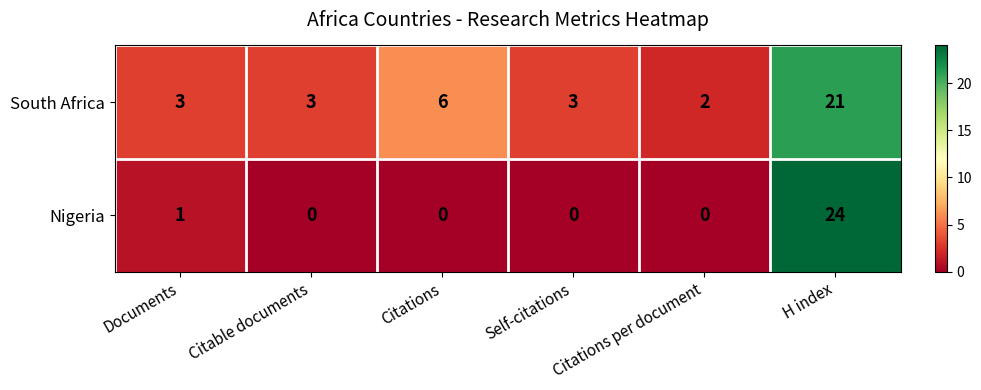

How many series are shown in this chart?

2